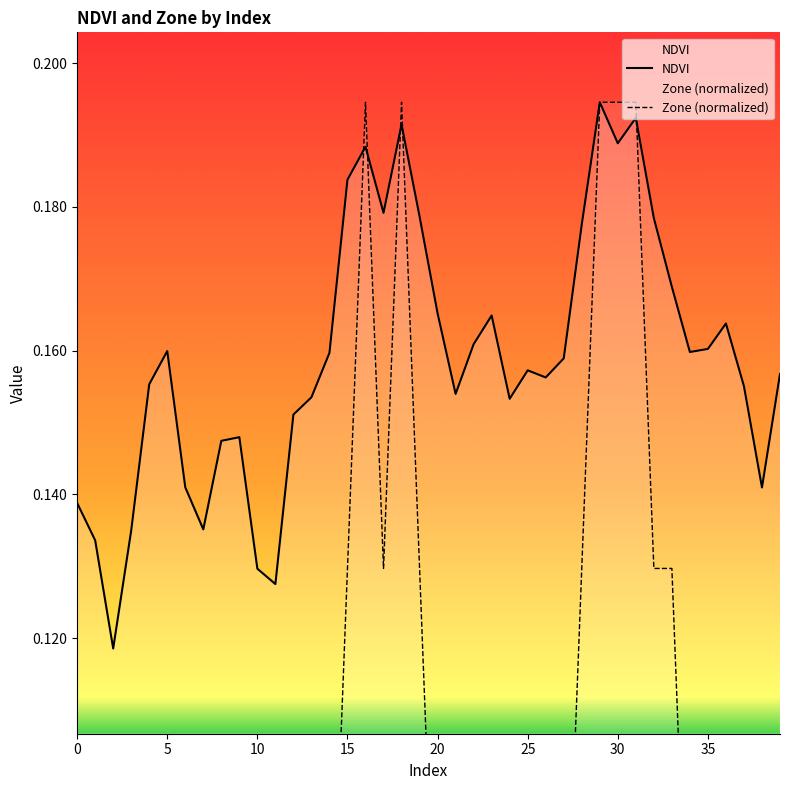

What is the label of the 21st point from the left?

20